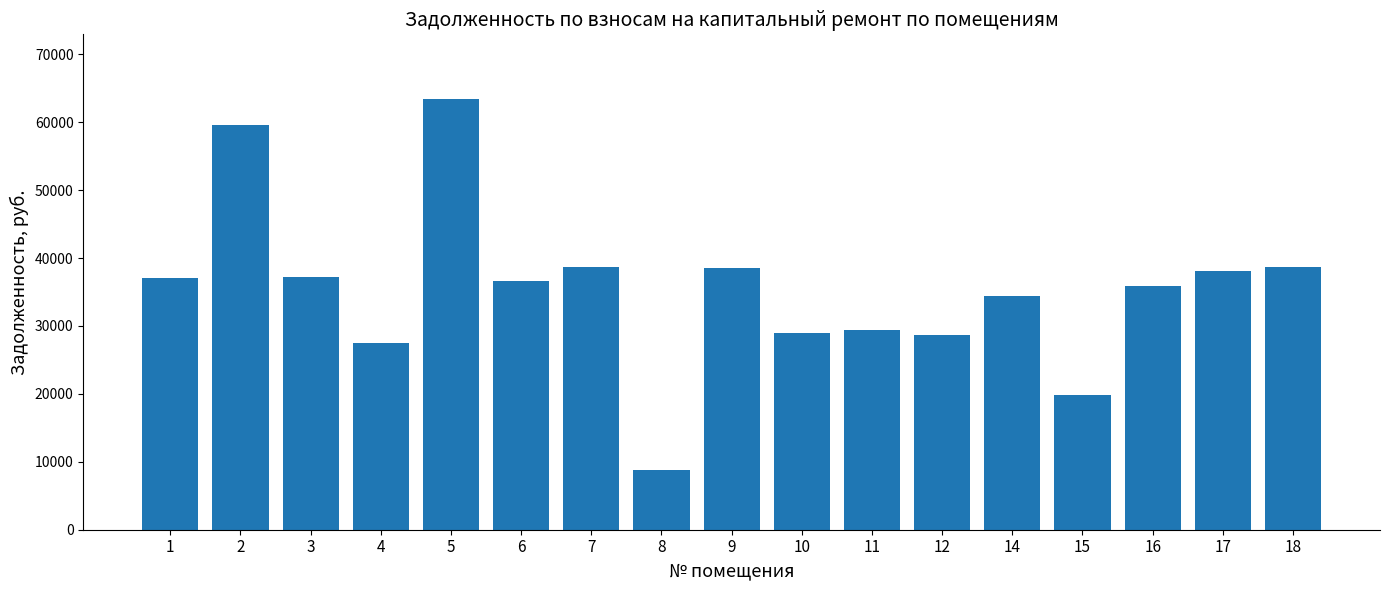

True or false: the data shows 28616.0 at 12.

True